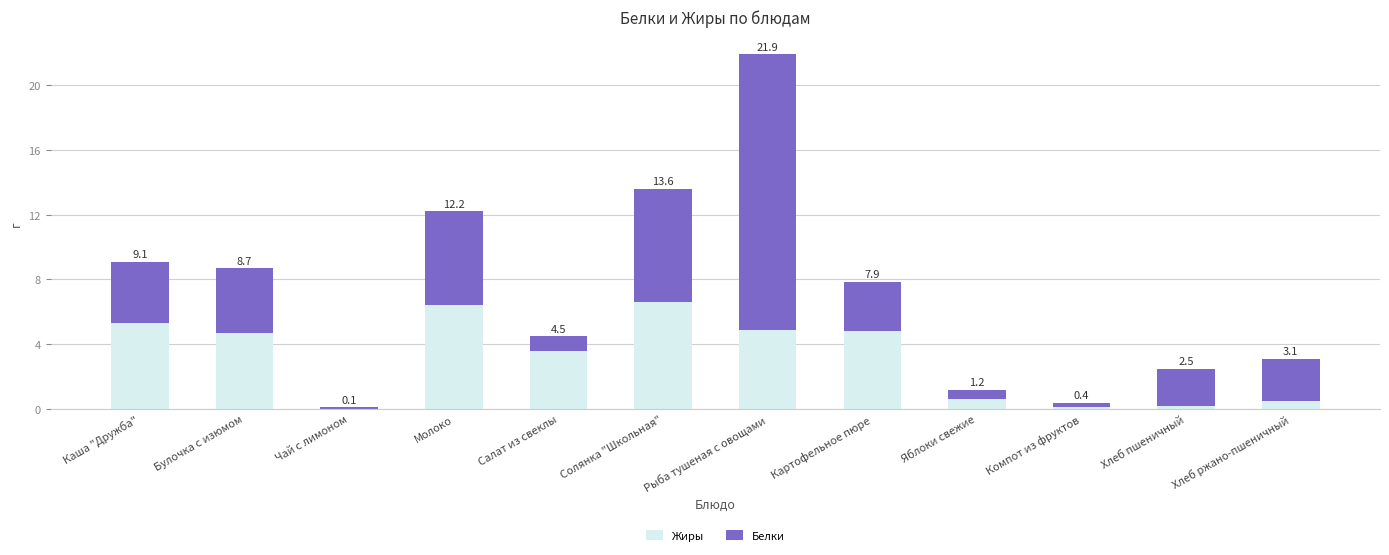

What is the approximate value of Белки at Чай с лимоном?

0.1